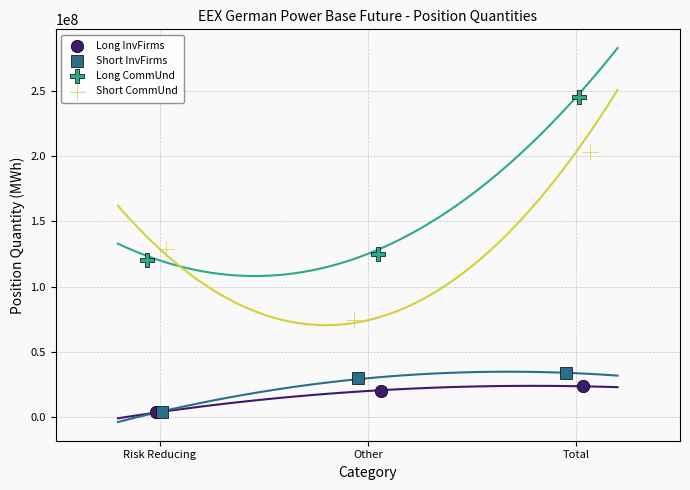

Which series has the widest spread of Y values?

Short CommUnd